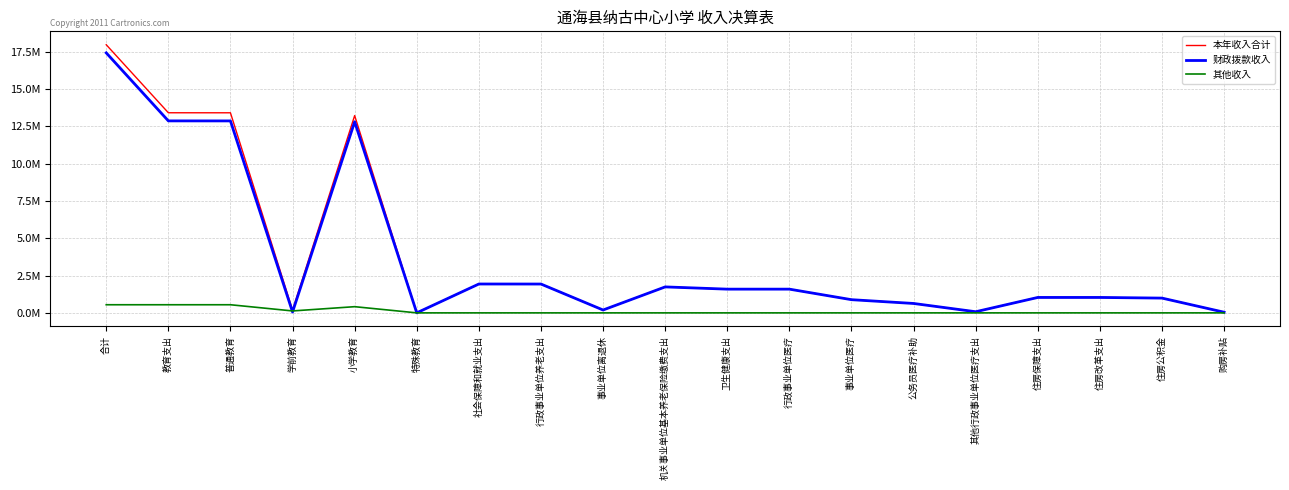

What is the difference between the maximum and minimum values in the 本年收入合计 series?

17951517.9